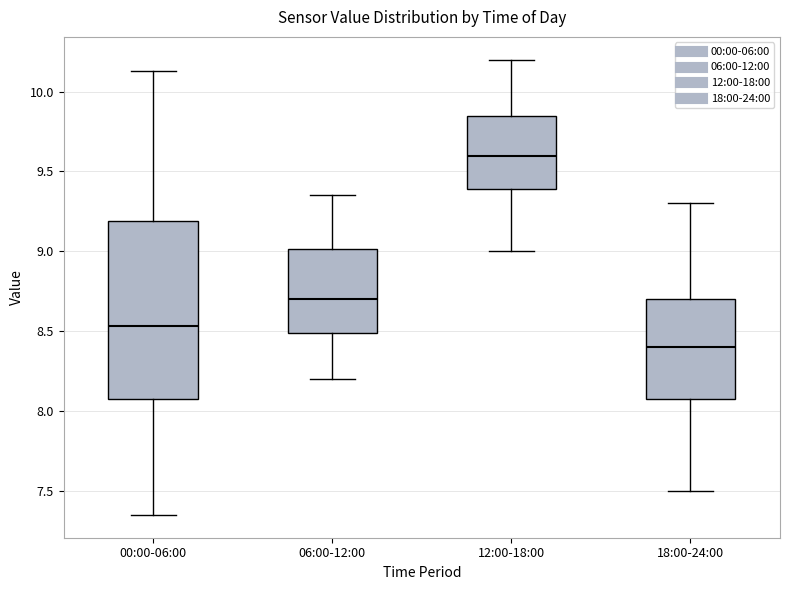

Reading left to right, transcribe this box plot: for each box, give where its median line is, the range the box spans, and where its two whiskers end, as read against the y-axis. The values are not printed on the chart, so give them approximately, as read against the axis.

00:00-06:00: median 8.55, box 8.10 to 9.20, whiskers 7.35 to 10.15
06:00-12:00: median 8.70, box 8.50 to 9.00, whiskers 8.20 to 9.35
12:00-18:00: median 9.60, box 9.40 to 9.85, whiskers 9.00 to 10.20
18:00-24:00: median 8.40, box 8.10 to 8.70, whiskers 7.50 to 9.30